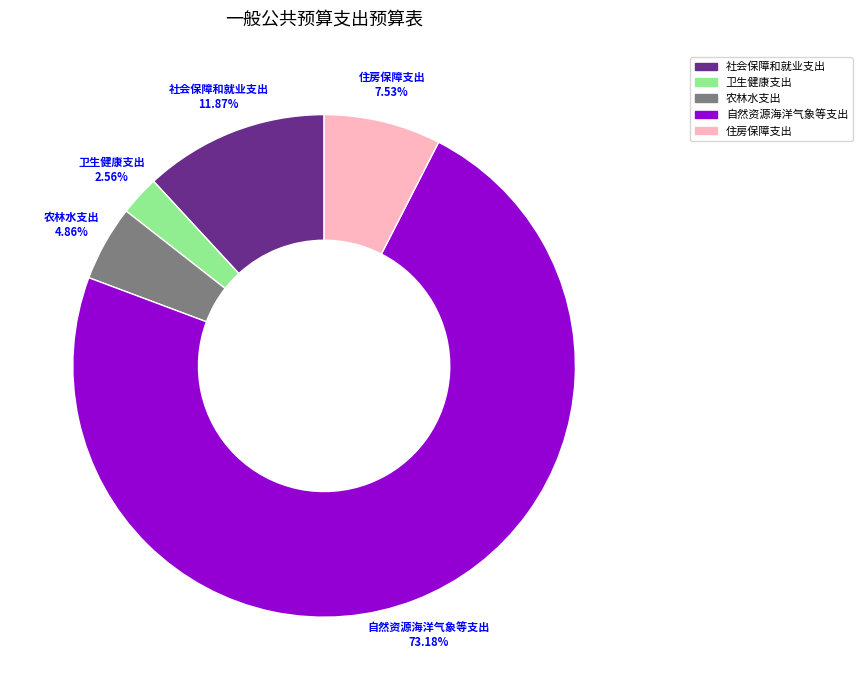

The 农林水支出 slice represents 13% of the pie. True or false?

False